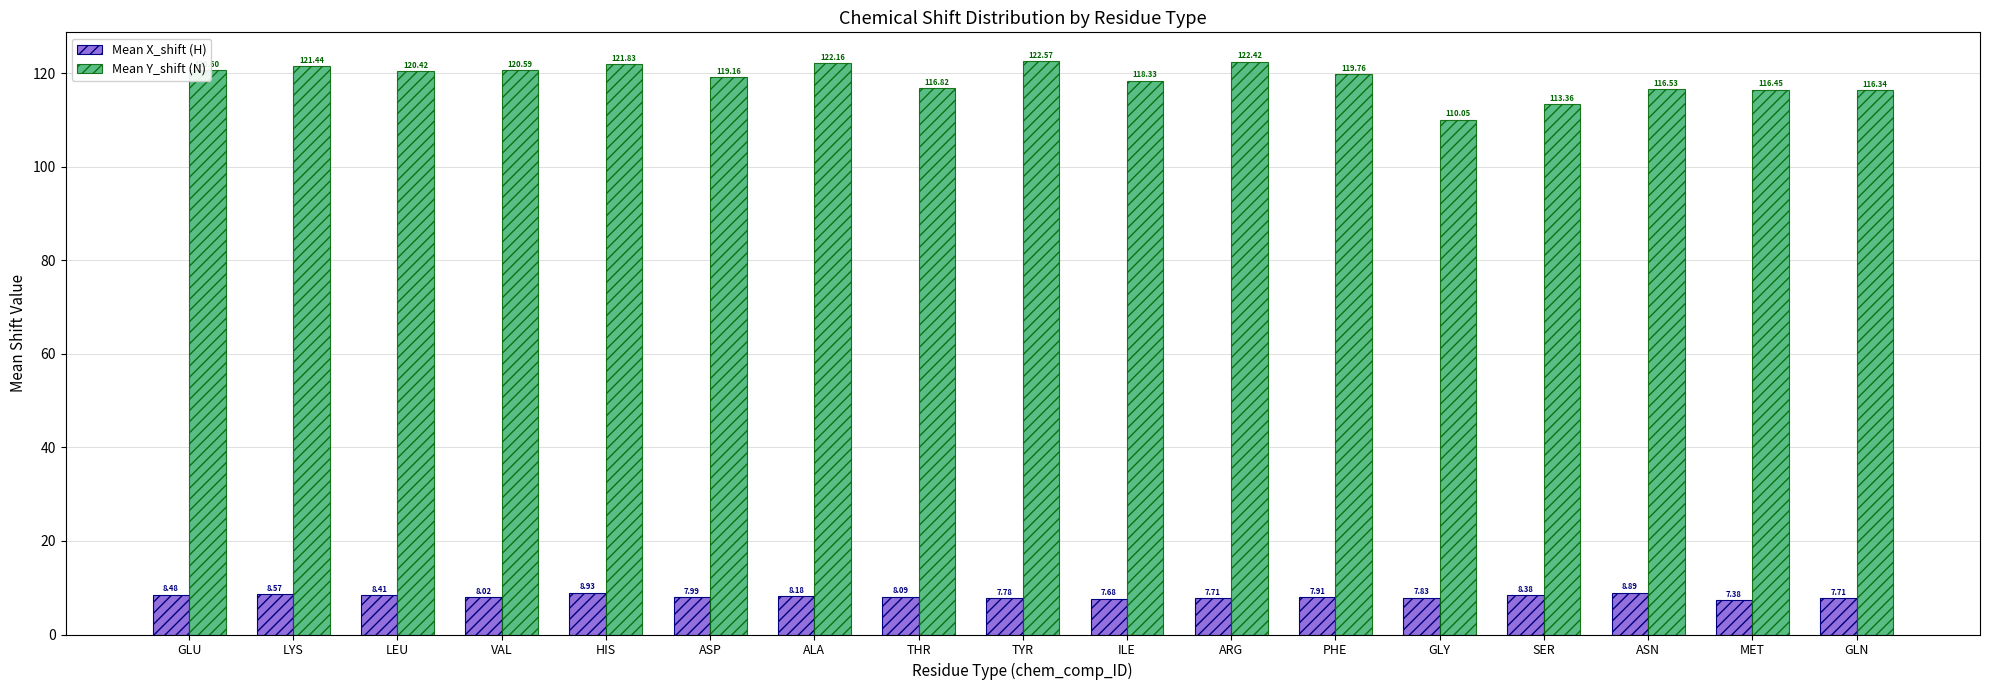

What value does the Mean X_shift (H) series have at ARG?

7.7